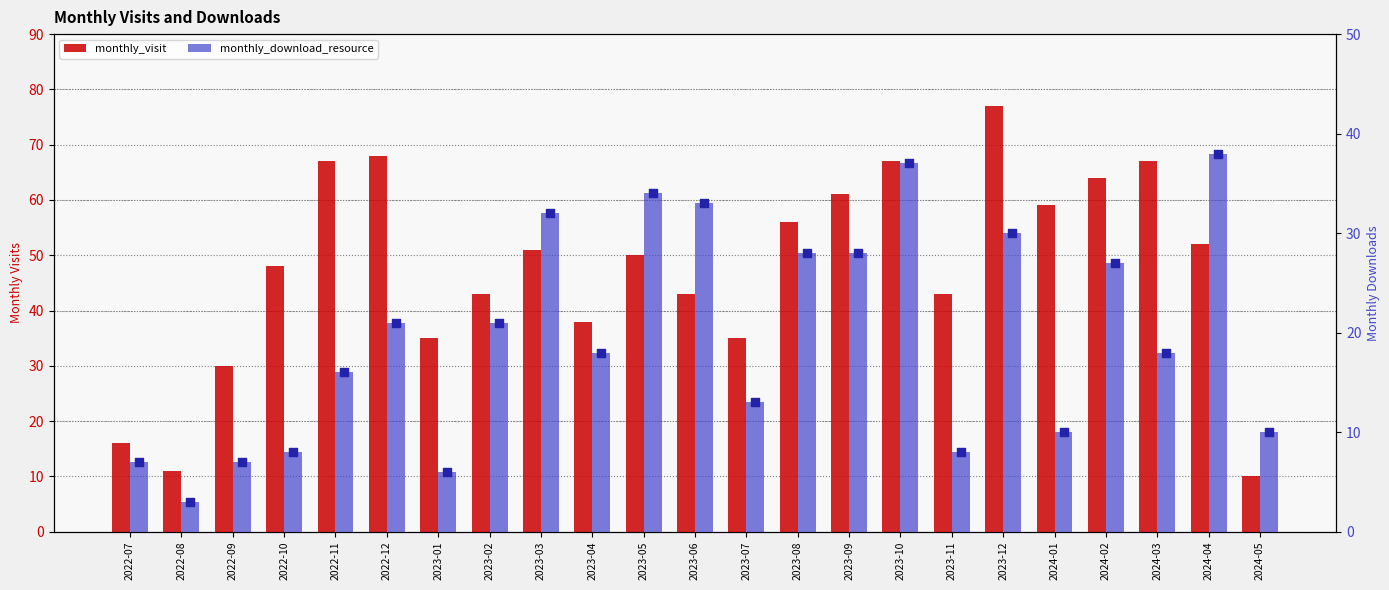

What are all the series names shown in the legend?

monthly_visit, monthly_download_resource